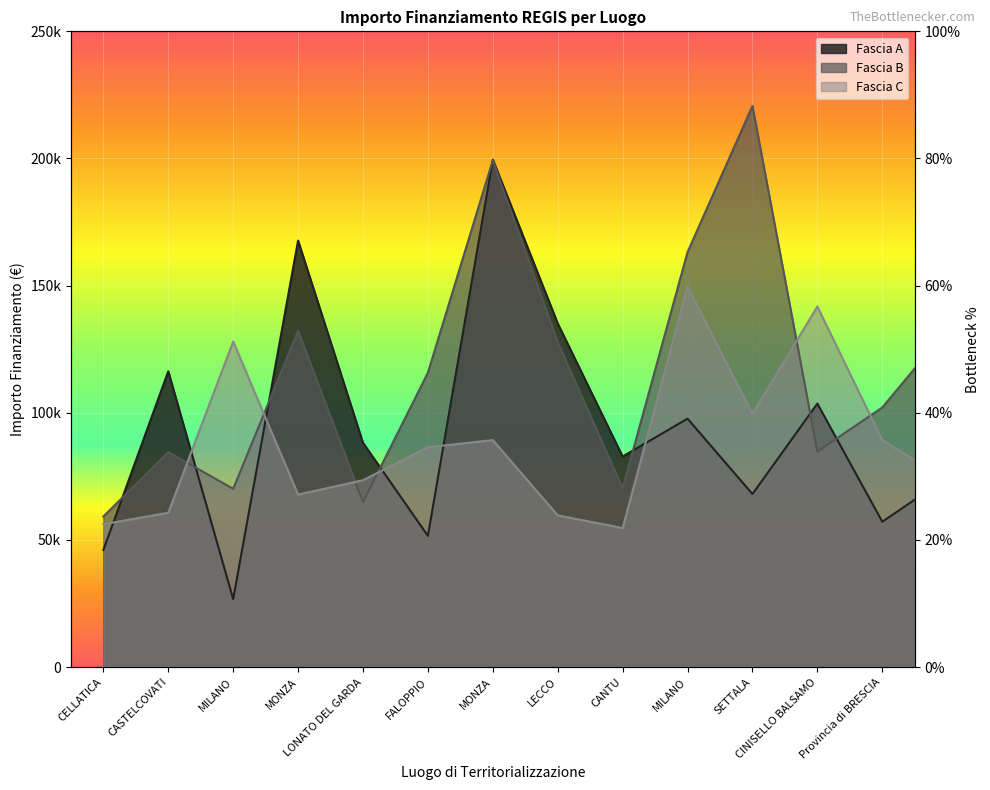

At which label does Fascia A reach its peak?

MONZA